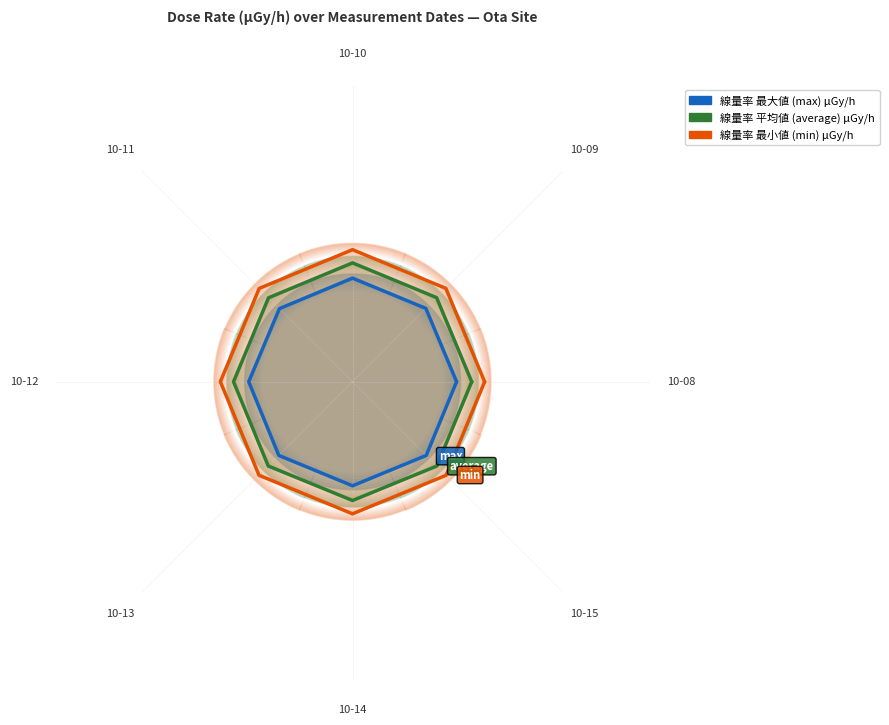

At which category does 線量率 最大値 (max) μGy/h reach its first local peak?

10-13